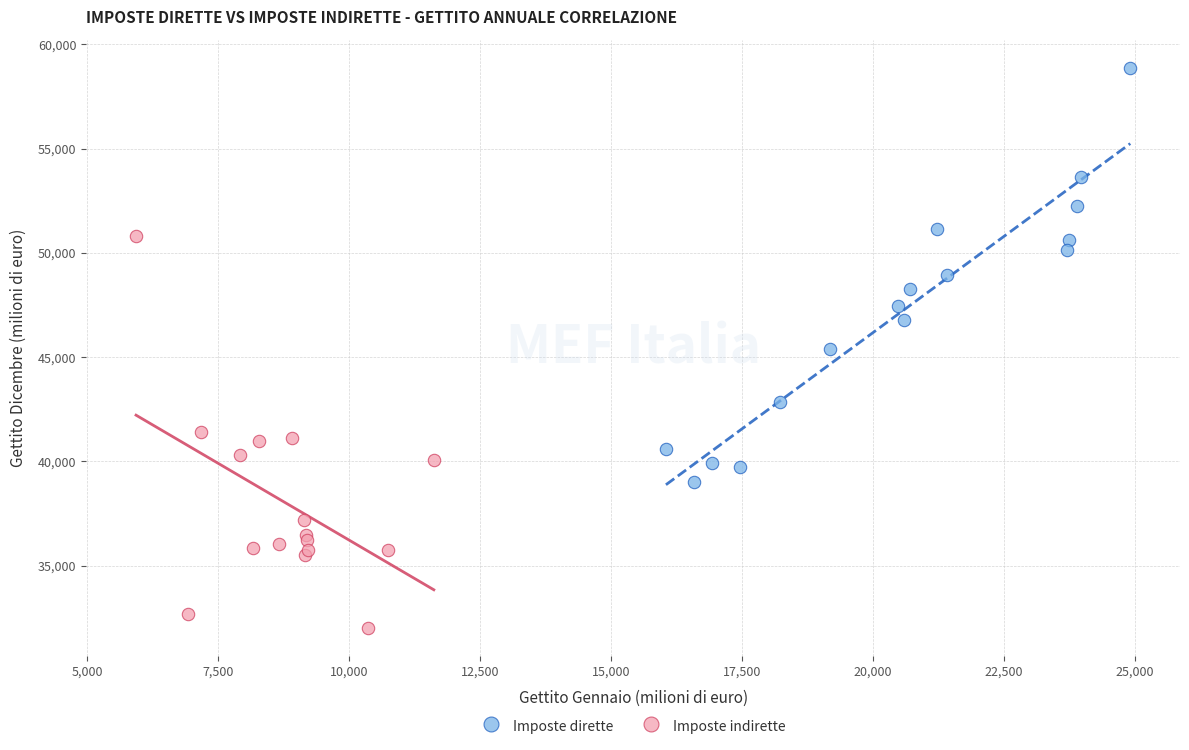

What are all the series names shown in the legend?

Imposte dirette, Imposte indirette